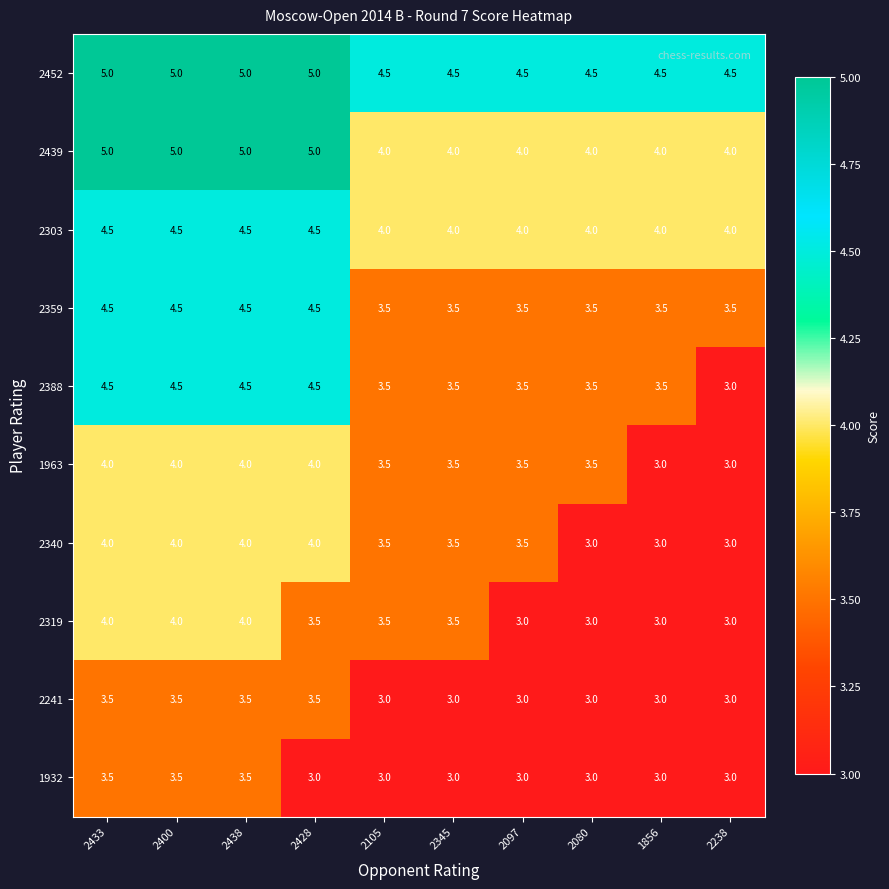

Is the value of 2388 at 2080 greater than the value of 2340 at 2080?

Yes